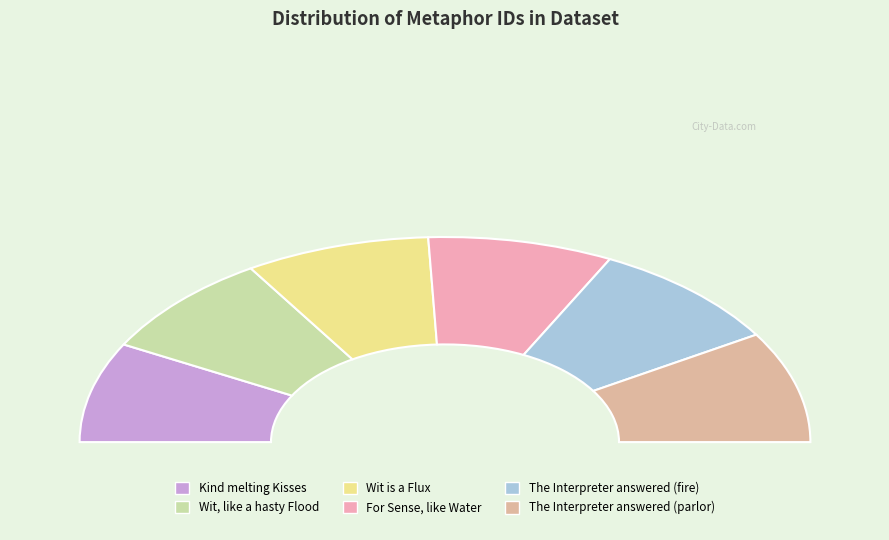

What is the change in value from Wit is a Flux to The Interpreter answered (parlor)?

+1637